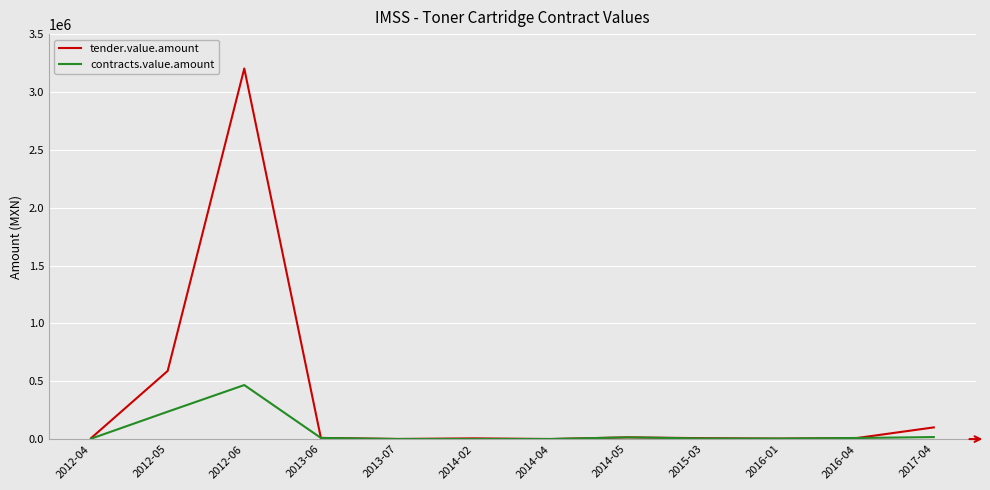

Rank the series by their average value, from highest to lowest.

tender.value.amount, contracts.value.amount